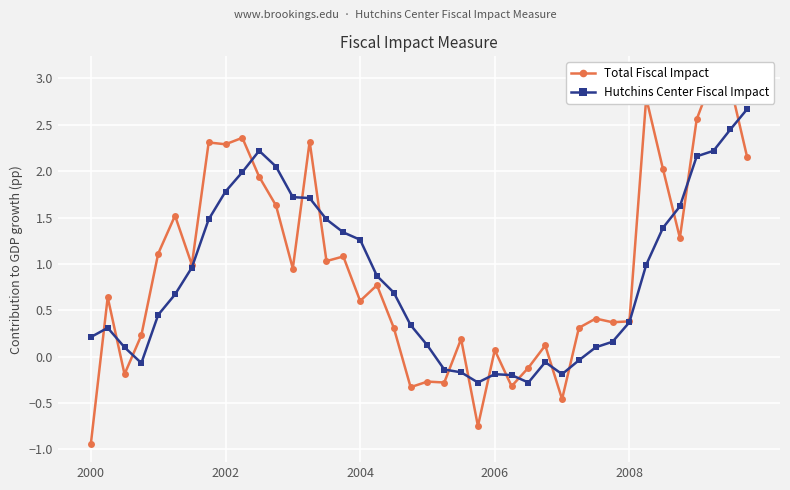

Between 17 and 35, which is larger?

35